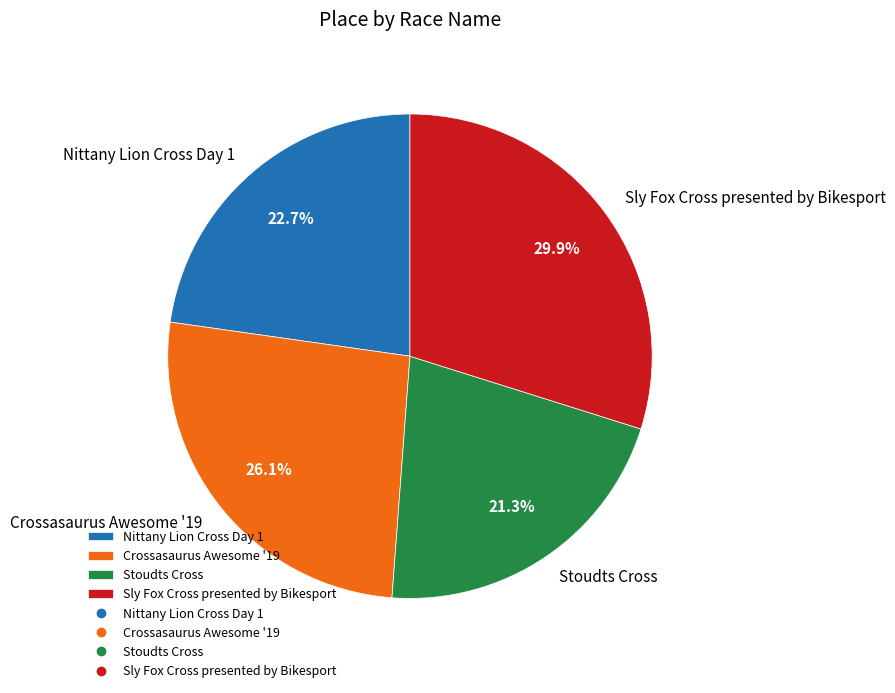

To the nearest percent, what is the average slice percentage?

25%